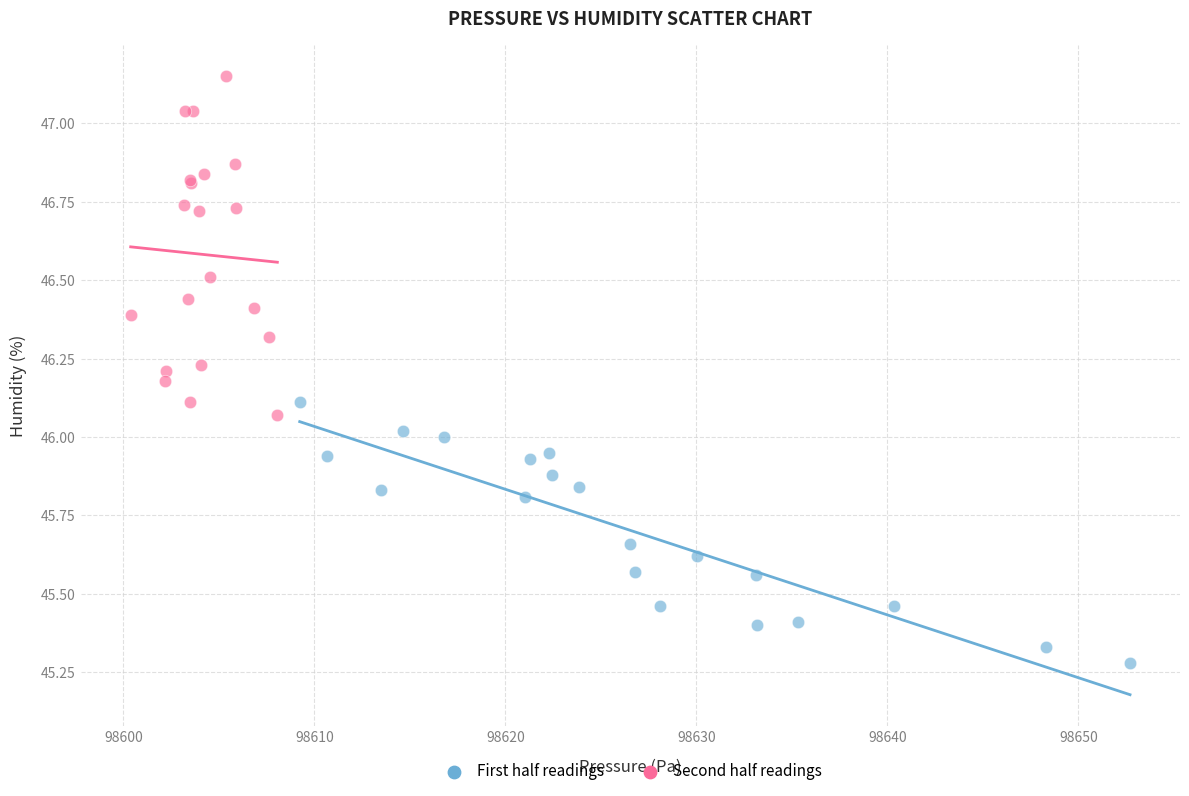

Which series reaches the maximum Y coordinate?

Second half readings